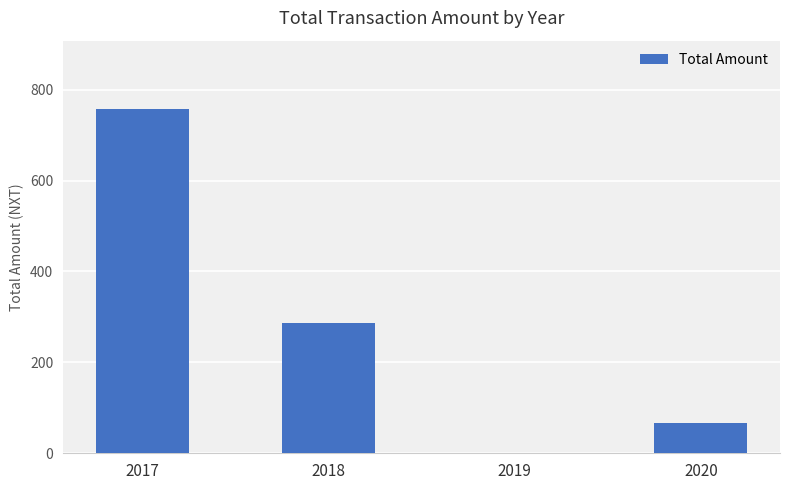

True or false: the data shows 0.0 at 2019.

True